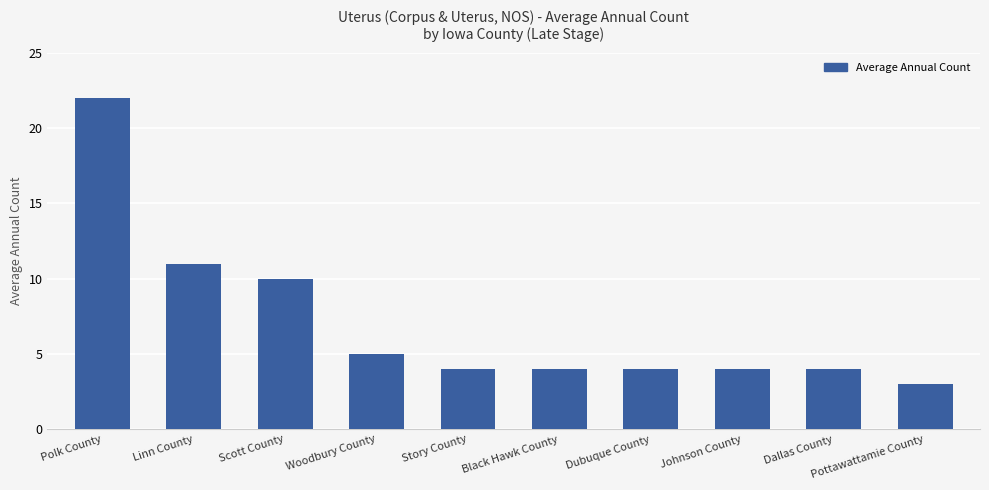

At which category does the chart reach its peak across all series?

Polk County